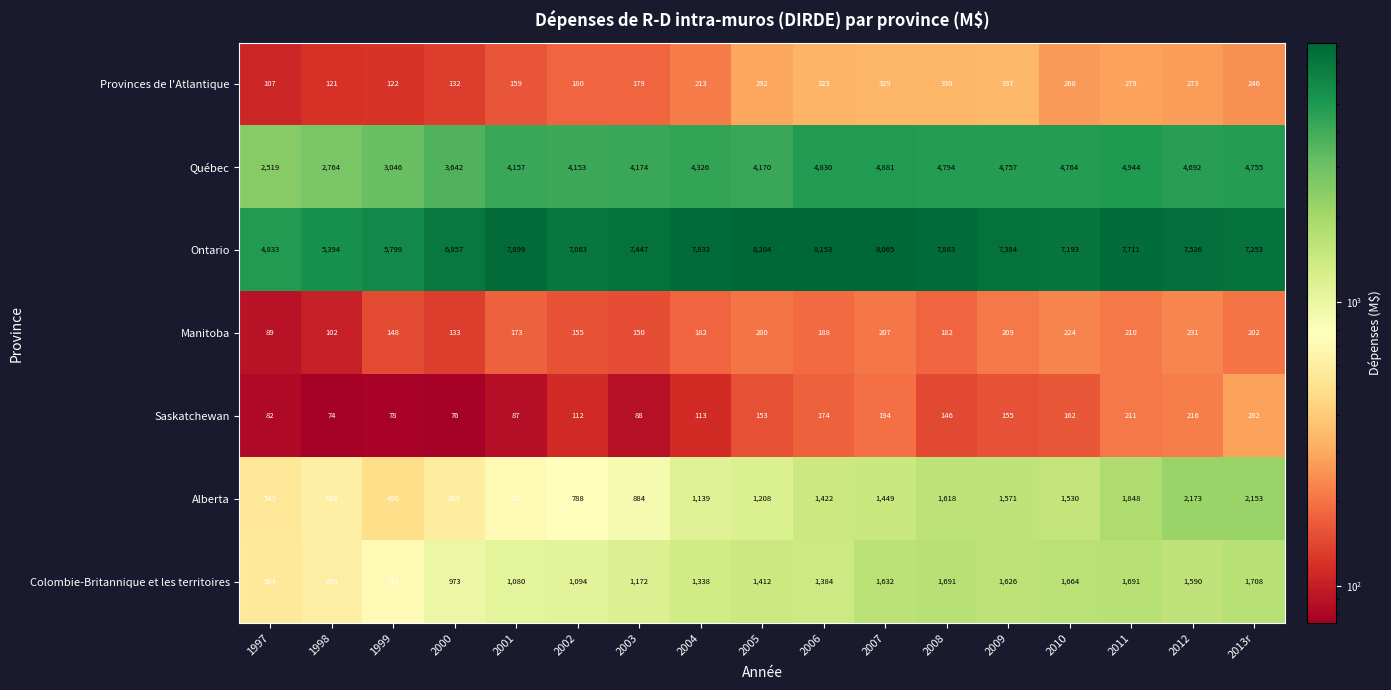

What is the total value across all series at 1998?

9682